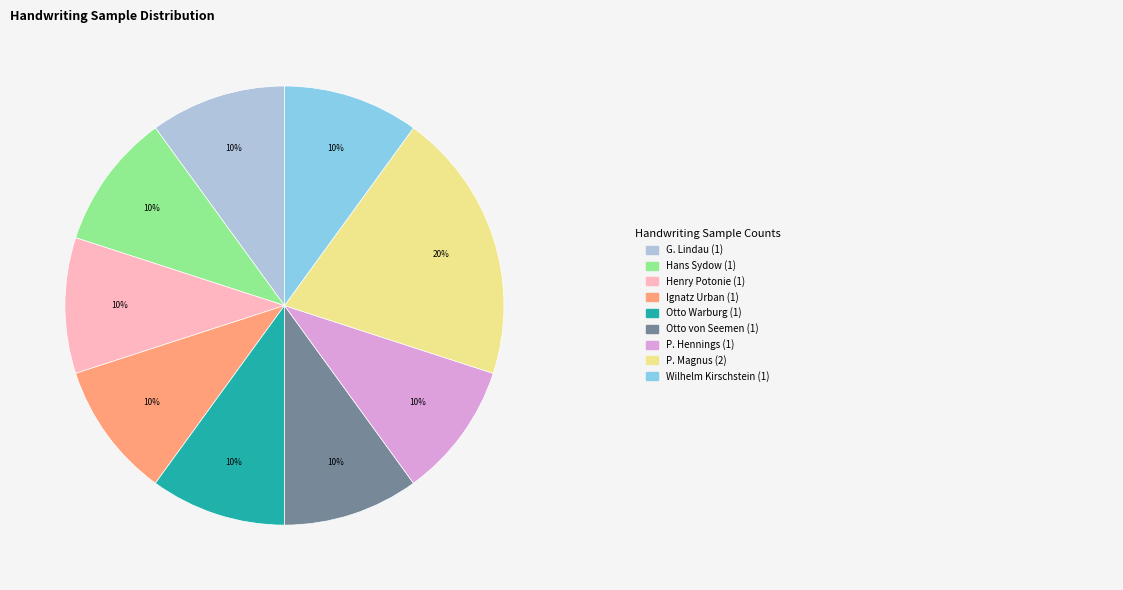

Does any single category account for the majority?

No